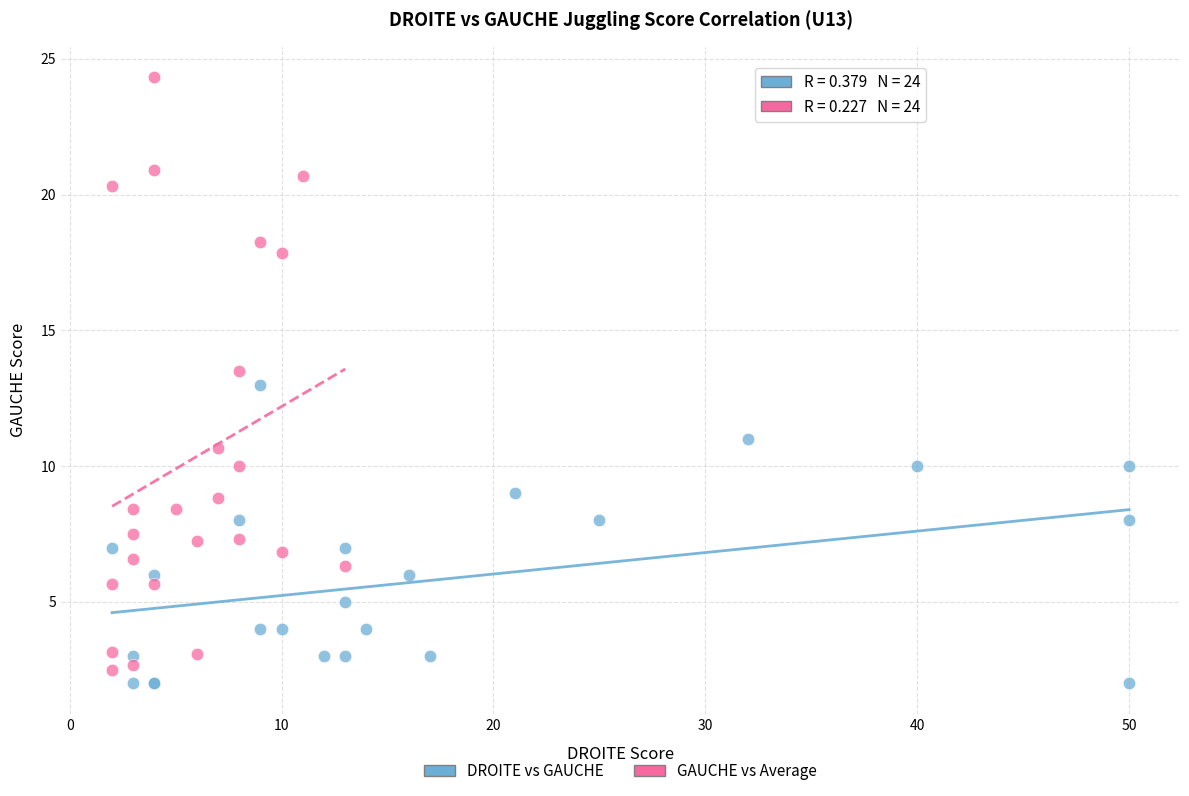

Which series reaches the minimum Y coordinate?

DROITE vs GAUCHE